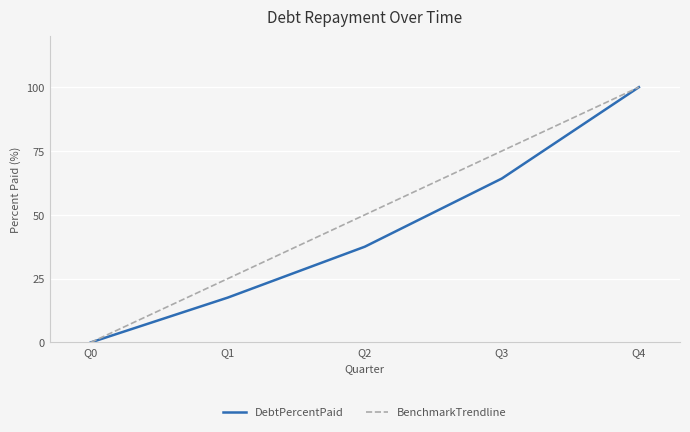

At how many categories does at least one series exceed 54?

2